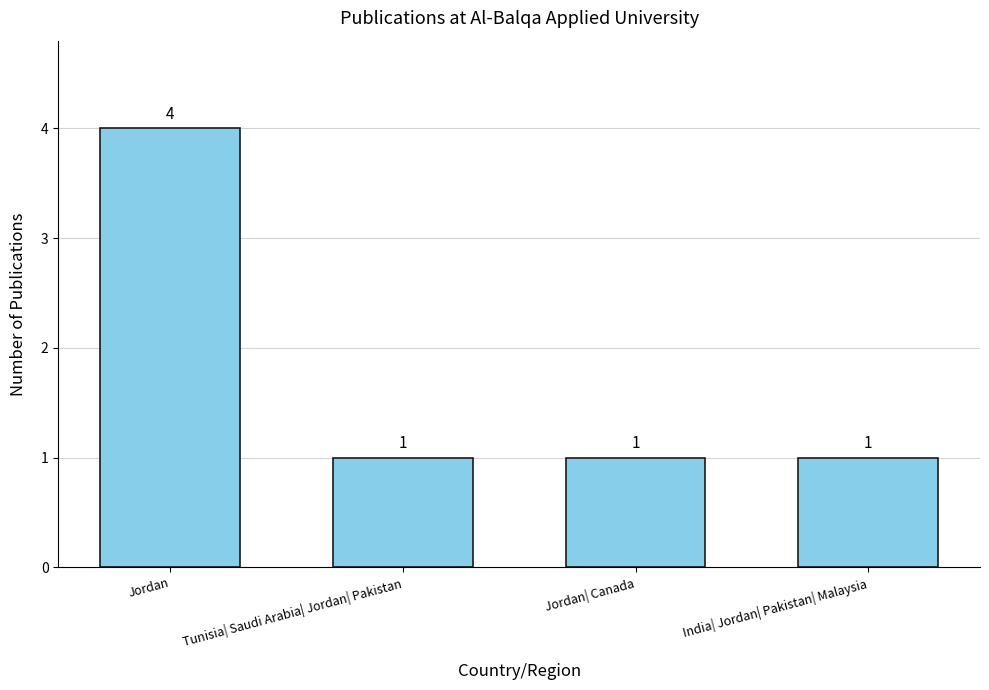

What is the change in value from Jordan to Tunisia| Saudi Arabia| Jordan| Pakistan?

-3